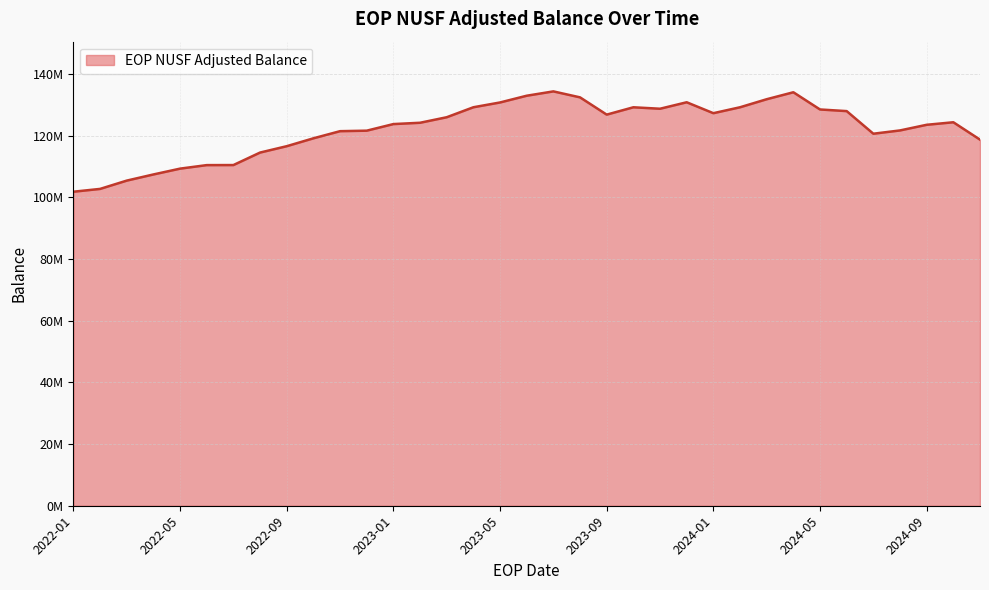

Does the chart have visible grid lines?

Yes